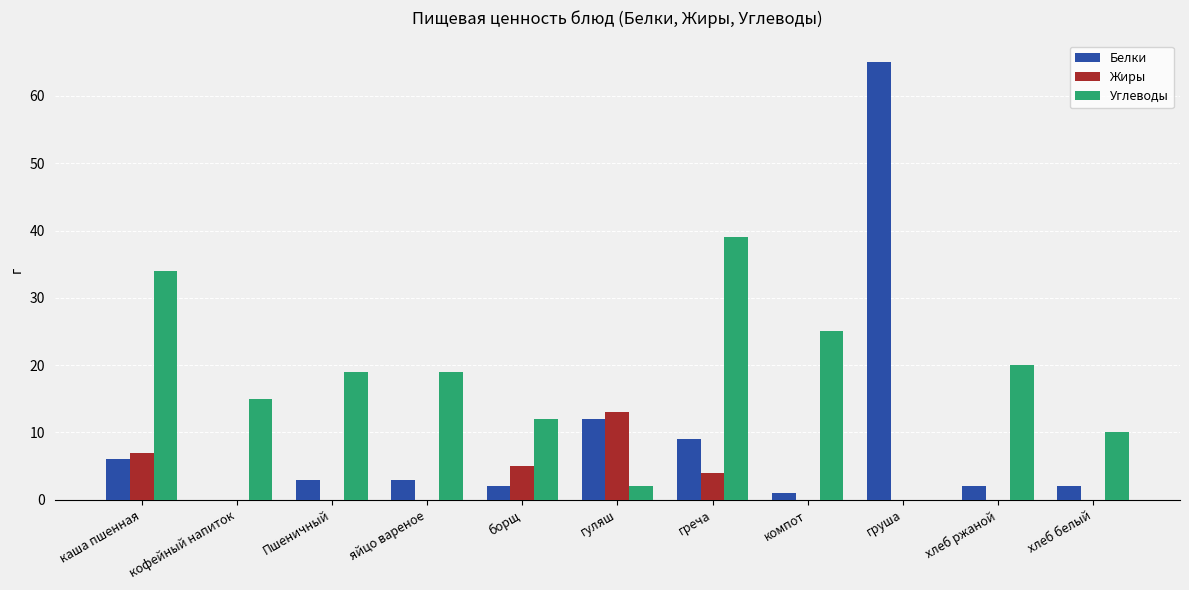

Is the value of Углеводы at борщ greater than the value of Жиры at кофейный напиток?

Yes